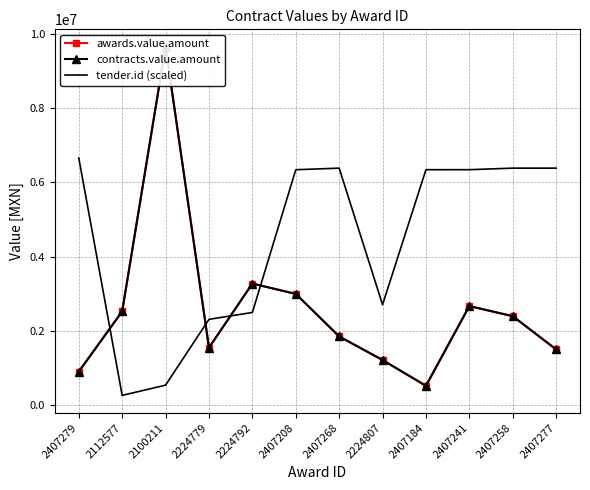

What is the value of the awards.value.amount point at the 10th from the left?

2665849.1